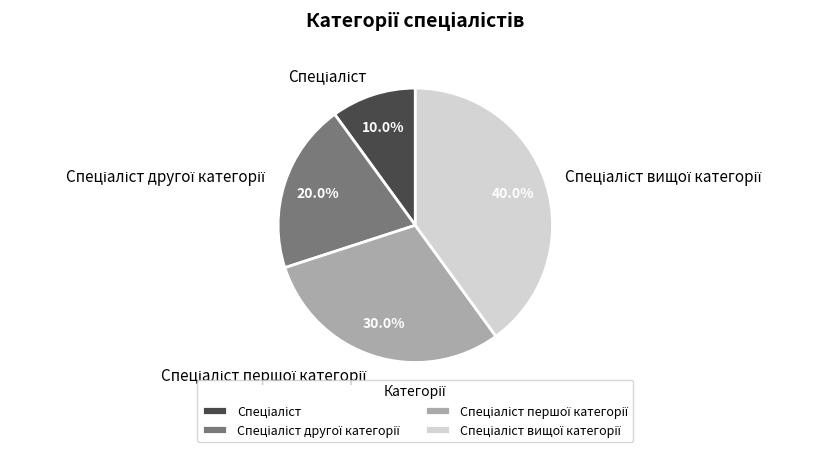

Is there a majority slice in this chart?

No